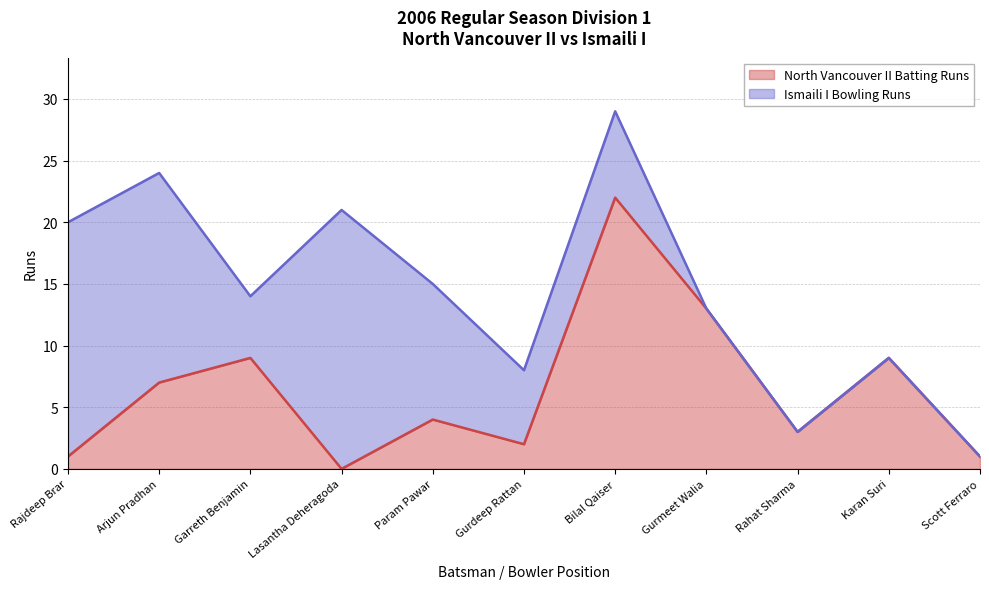

Where is the data nearest to the value 11?

Garreth Benjamin